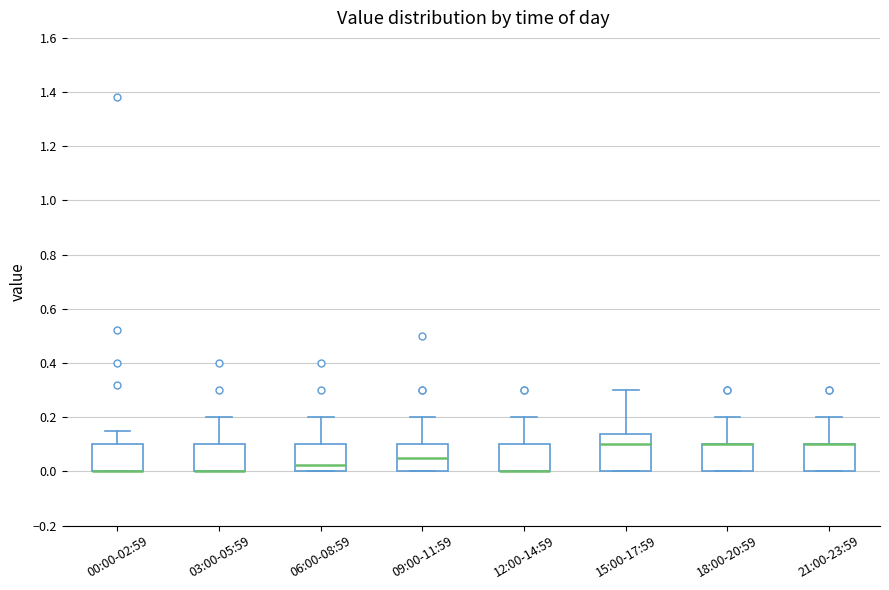

Reading left to right, transcribe this box plot: for each box, give where its median line is, the range the box spans, and where its two whiskers end, as read against the y-axis. The values are not printed on the chart, so give them approximately, as read against the axis.

00:00-02:59: median 0.00 (drawn on the box's lower edge), box 0.00 to 0.10, whiskers 0.00 to 0.16
03:00-05:59: median 0.00 (drawn on the box's lower edge), box 0.00 to 0.10, whiskers 0.00 to 0.20
06:00-08:59: median 0.02, box 0.00 to 0.10, whiskers 0.00 to 0.20
09:00-11:59: median 0.06, box 0.00 to 0.10, whiskers 0.00 to 0.20
12:00-14:59: median 0.00 (drawn on the box's lower edge), box 0.00 to 0.10, whiskers 0.00 to 0.20
15:00-17:59: median 0.10, box 0.00 to 0.14, whiskers 0.00 to 0.30
18:00-20:59: median 0.10 (drawn on the box's upper edge), box 0.00 to 0.10, whiskers 0.00 to 0.20
21:00-23:59: median 0.10 (drawn on the box's upper edge), box 0.00 to 0.10, whiskers 0.00 to 0.20